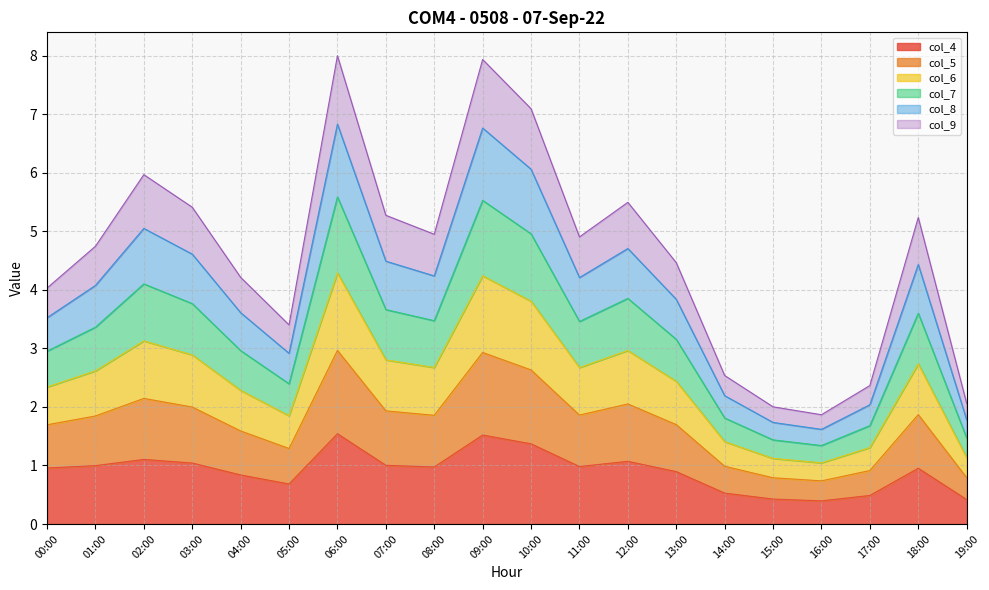

At how many categories does at least one series exceed 6?

3